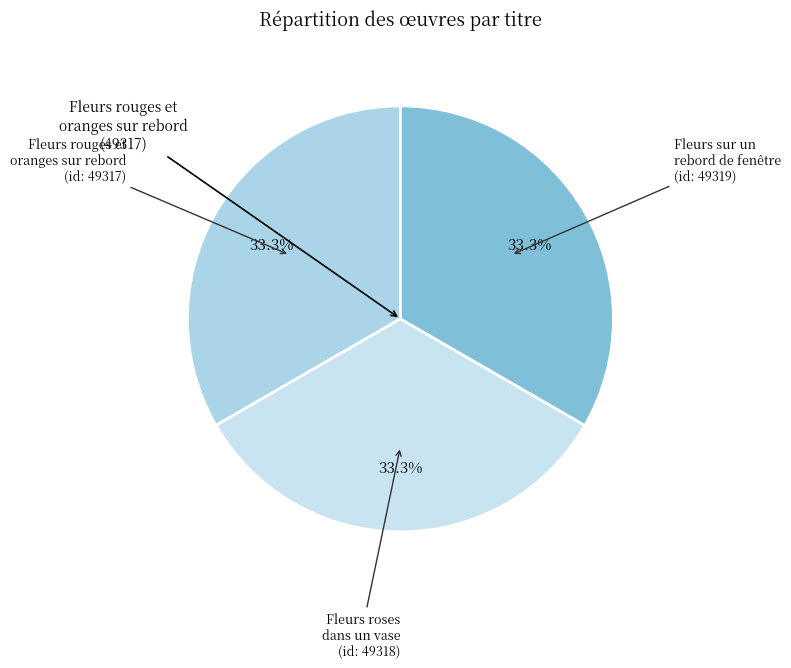

What percentage do Fleurs roses dans un vase and Fleurs sur un rebord de fenêtre together represent?

66.7%